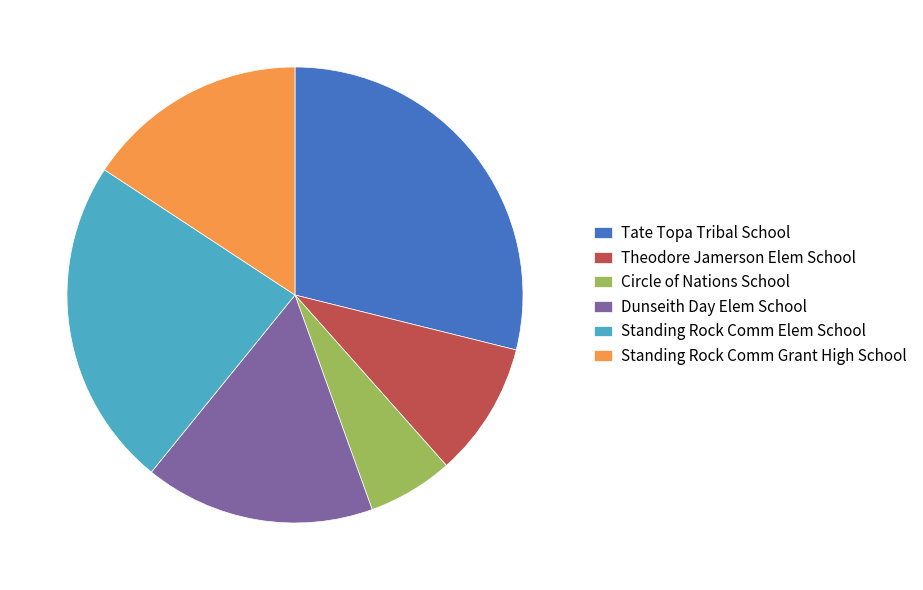

Which category has the biggest portion of the pie?

Tate Topa Tribal School